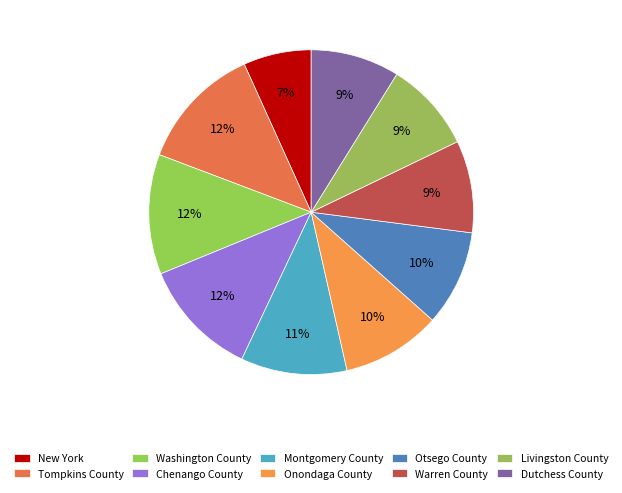

Combined, what portion of the pie is Onondaga County and Livingston County?

18.9%